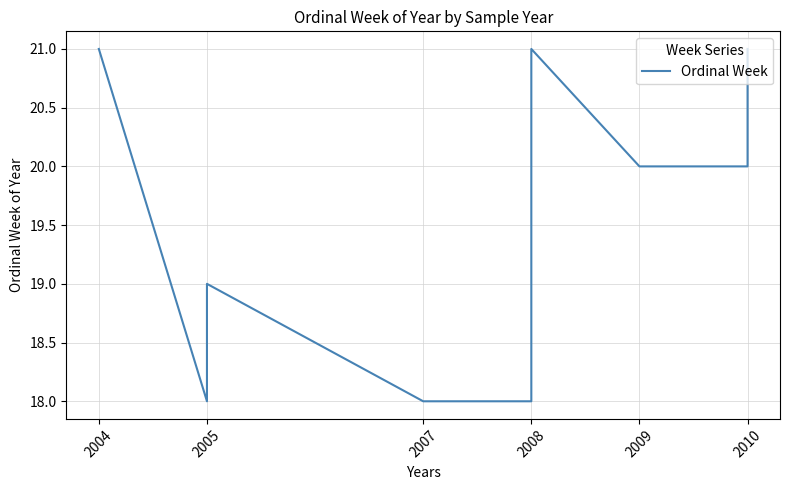

What is the label of the 1st point from the left?

2004